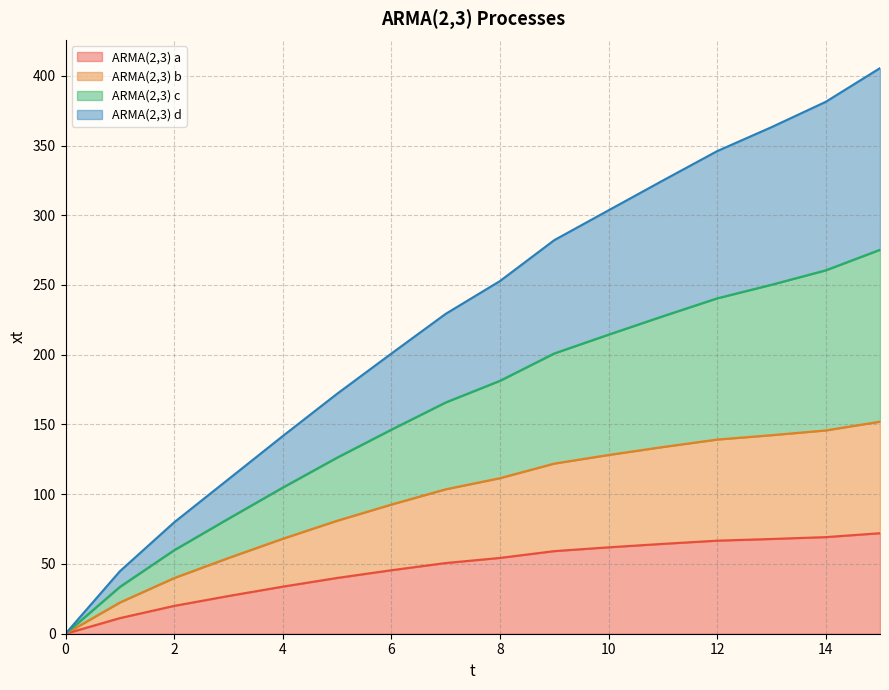

What is the total value across all series at 6?

200.8